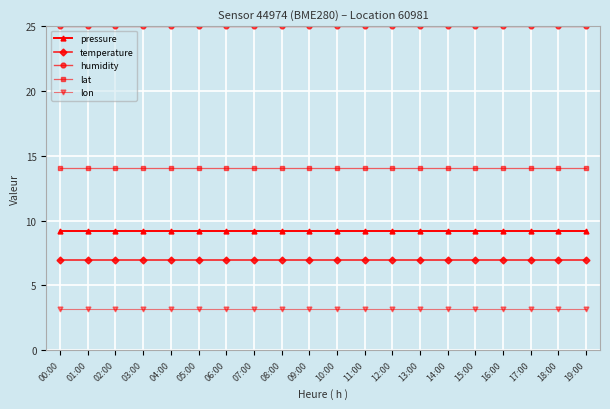

Rank the series by their maximum value, from highest to lowest.

humidity, lat, pressure, temperature, lon